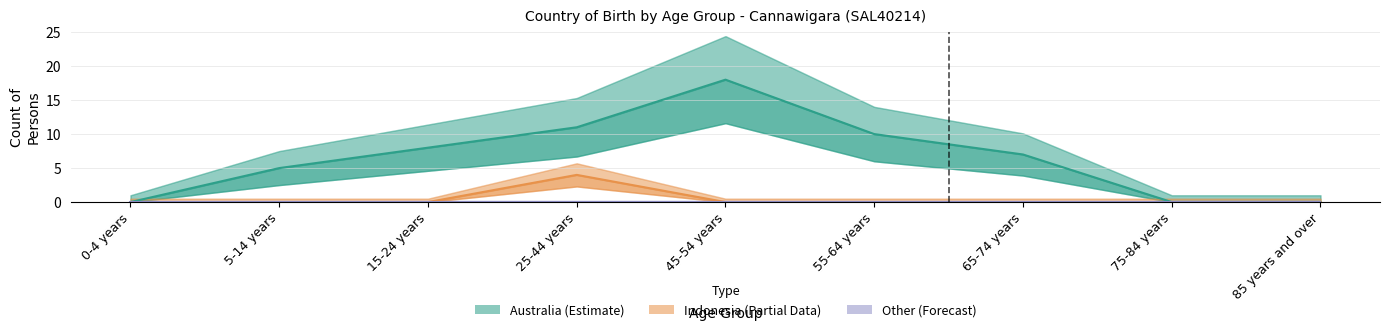

Is the value of Other (Forecast) at 65-74 years greater than the value of Indonesia (Partial) at 5-14 years?

No